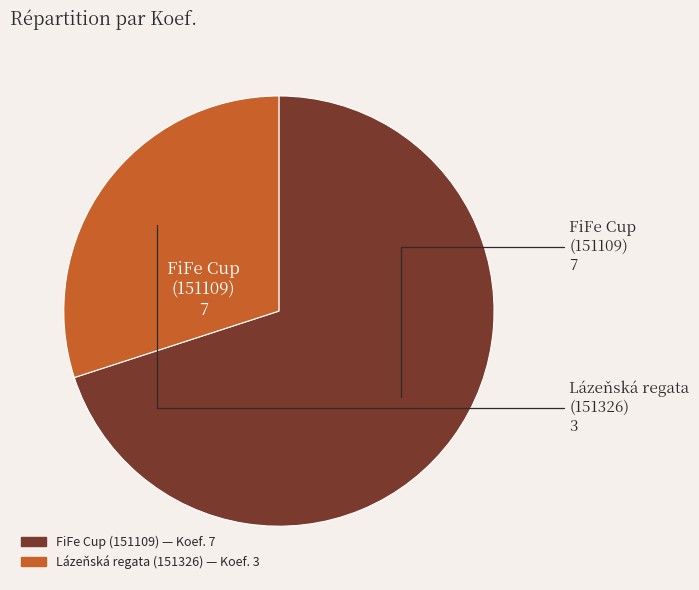

Is there any slice that represents more than half of the pie?

Yes